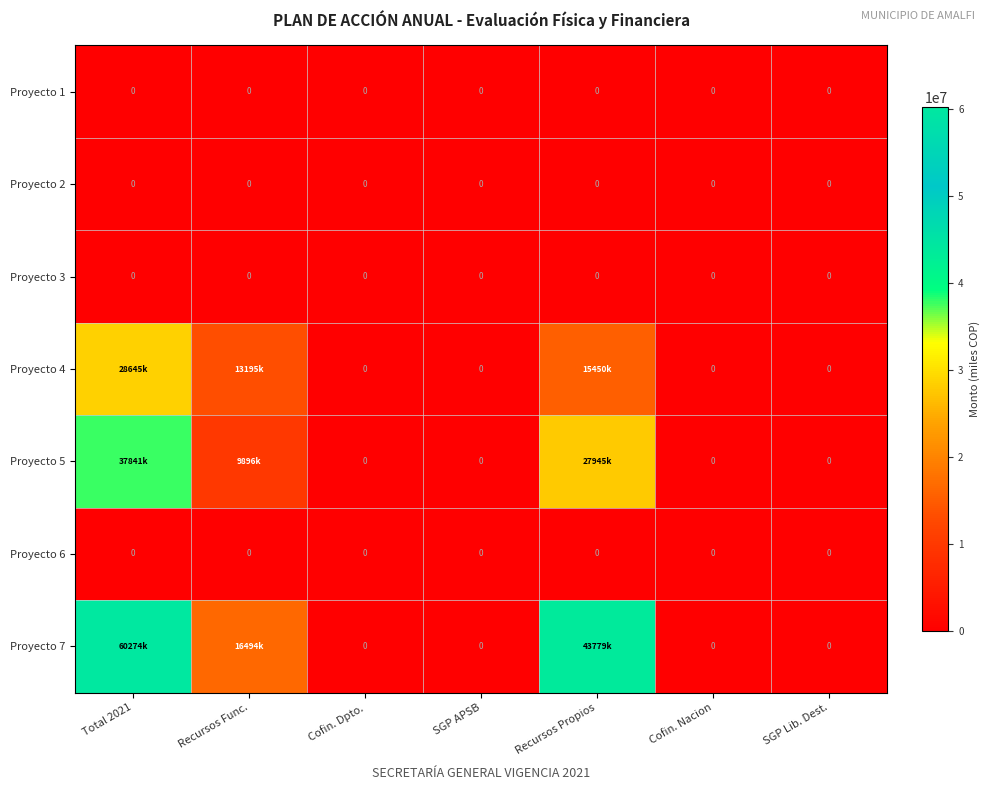

How many series are shown in this chart?

7